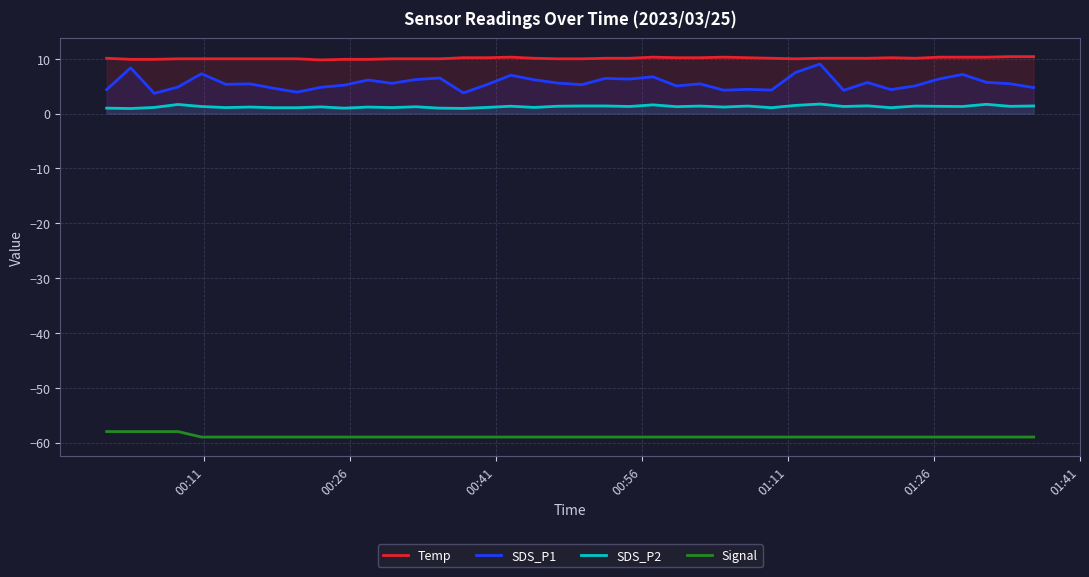

What is the lowest value of the SDS_P1 series?

3.7